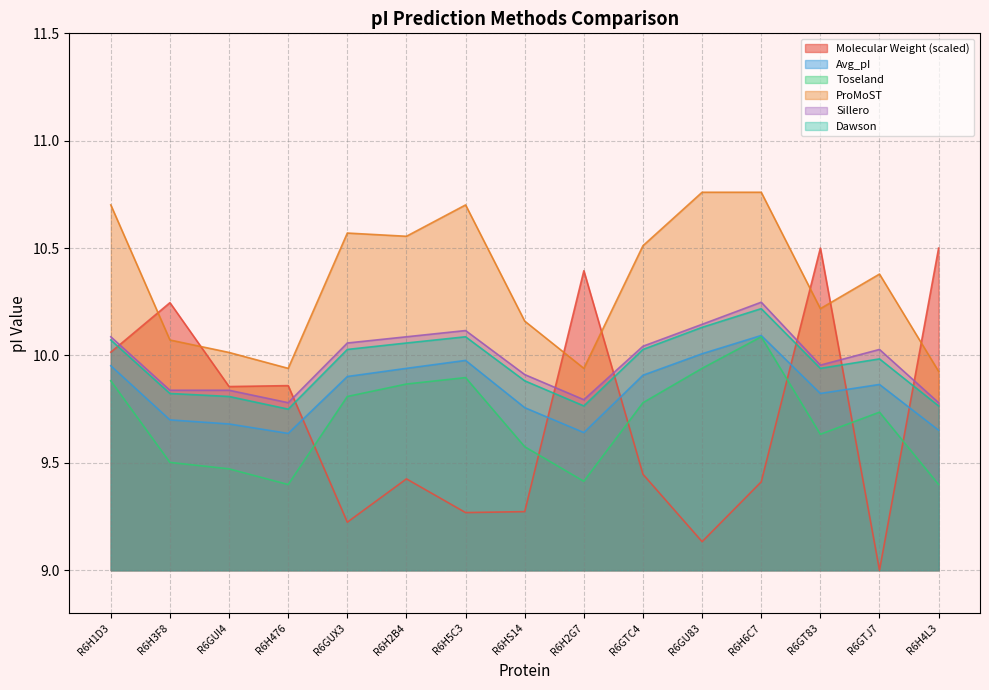

What is the label of the 2nd point from the right?

R6GTJ7